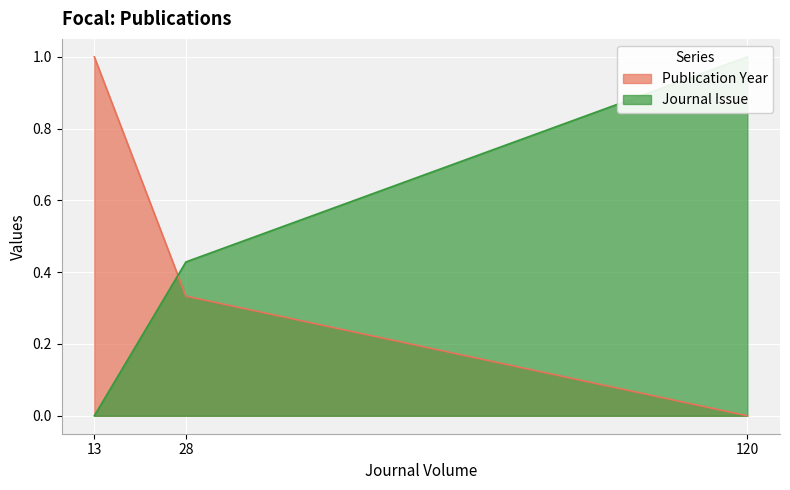

Which label corresponds to the largest value in the chart?

120